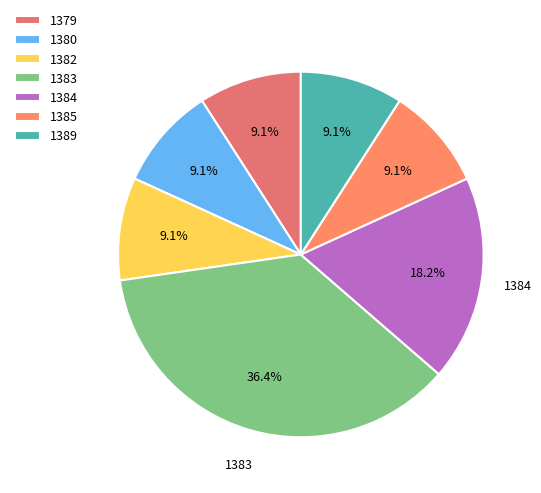

Which slice is the smallest?

1379